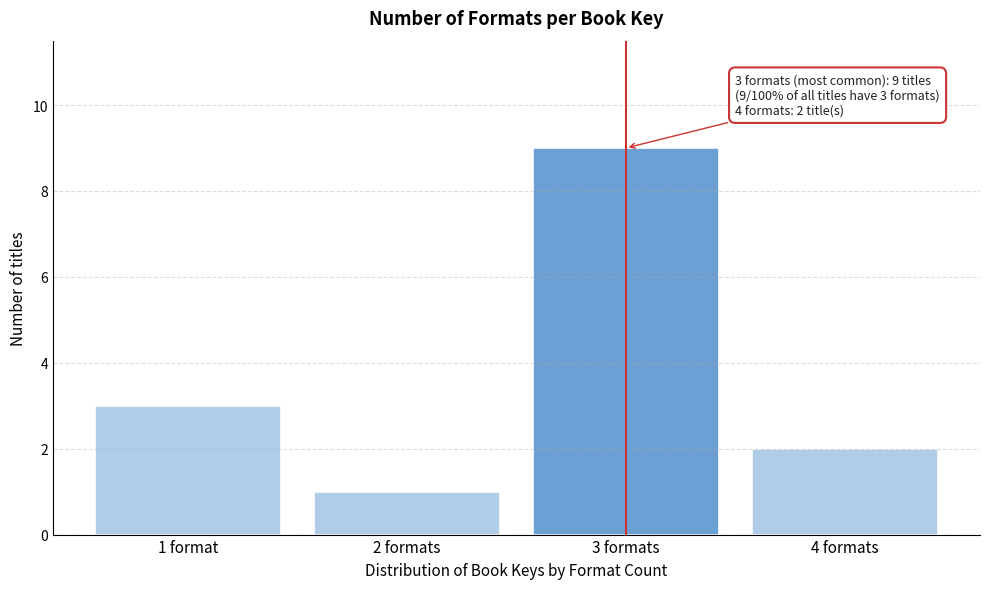

Reading left to right, transcribe all the data shown in this chart.

1 format=3	2 formats=1	3 formats=9	4 formats=2